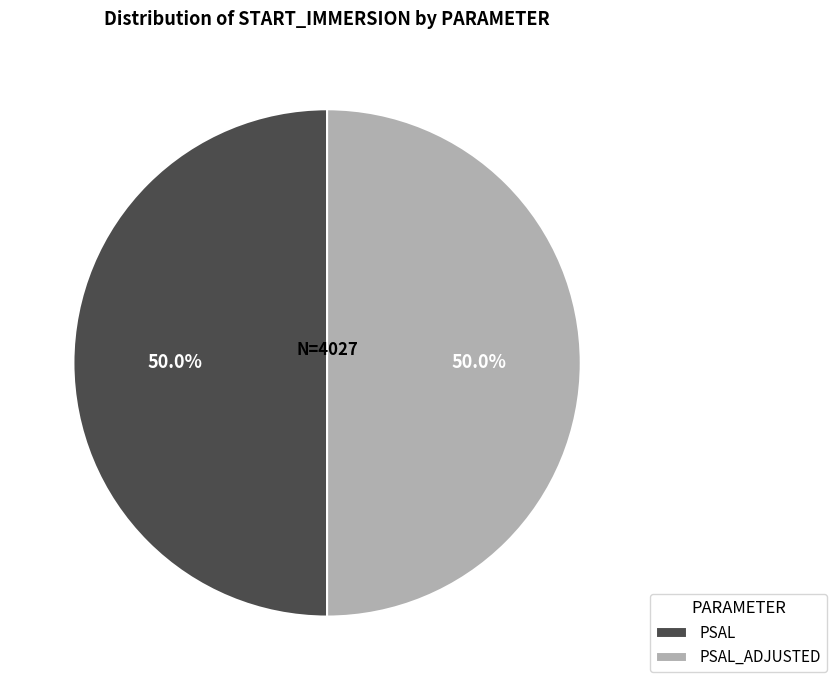

To the nearest percent, what percentage of the pie is PSAL_ADJUSTED?

50%